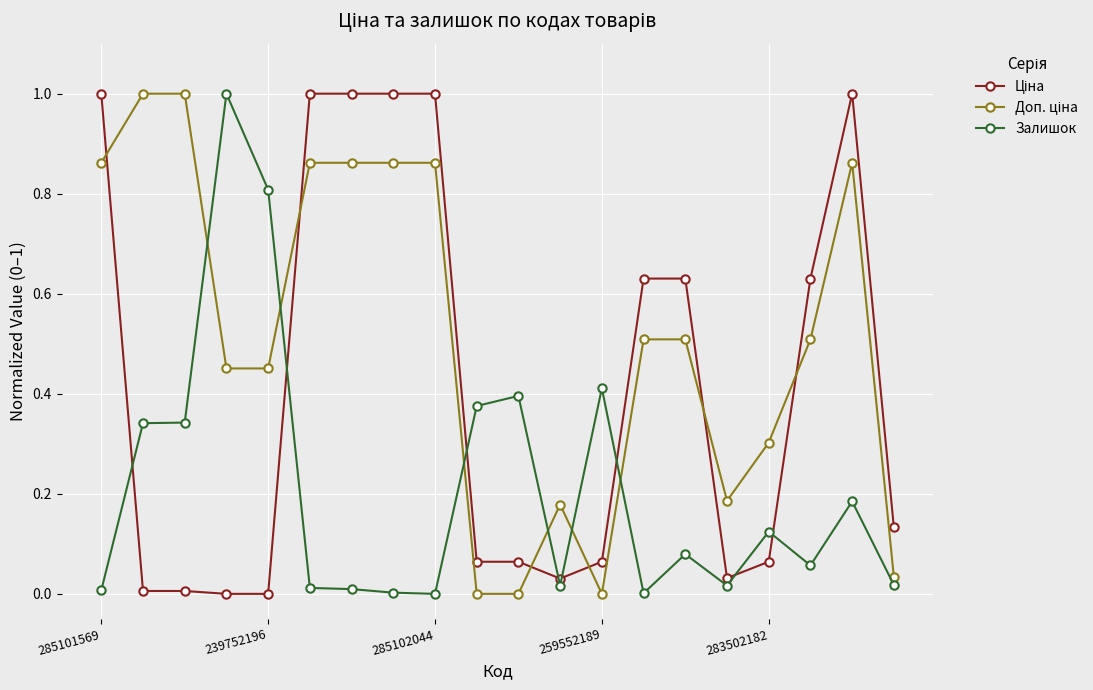

What is the maximum value shown in the chart?

1.0